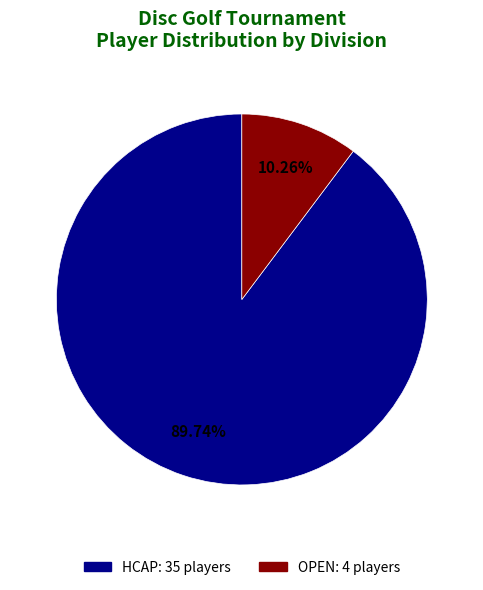

Between OPEN and HCAP, which is larger?

HCAP